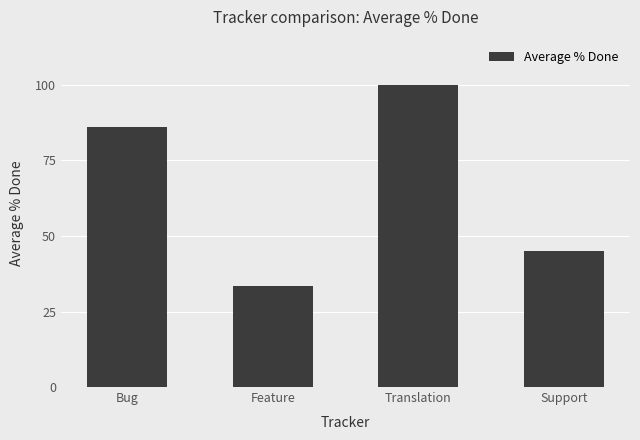

Which has a higher value, Bug or Translation?

Translation